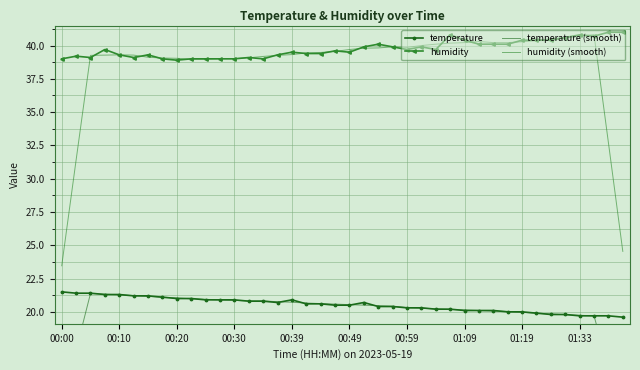

True or false: humidity (smooth) has a value of 16.3 at 26.

False